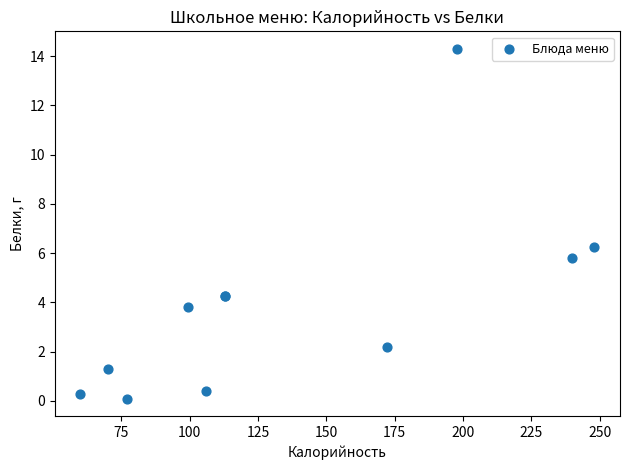

What Y value in the scatter plot is closest to 7?

6.3